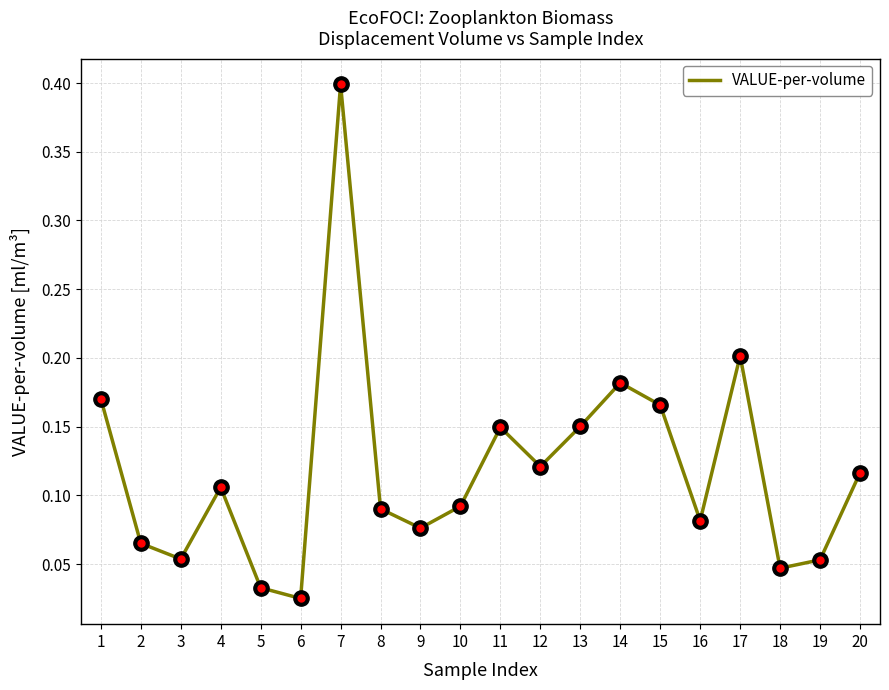

At which category does the chart reach its peak across all series?

7